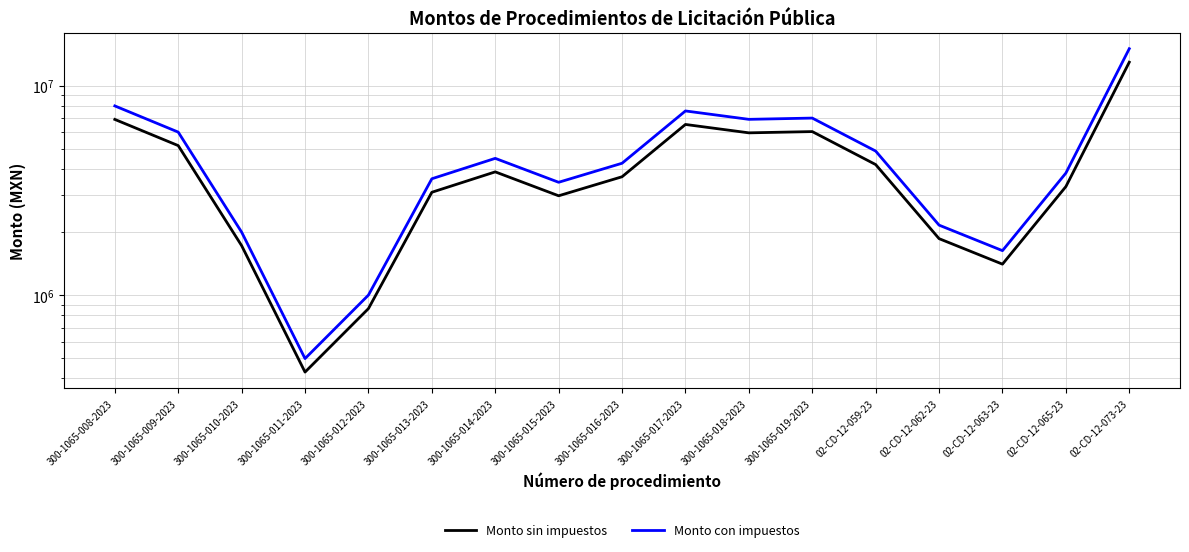

The value of Monto con impuestos at 300-1065-012-2023 is 999961.4. True or false?

True